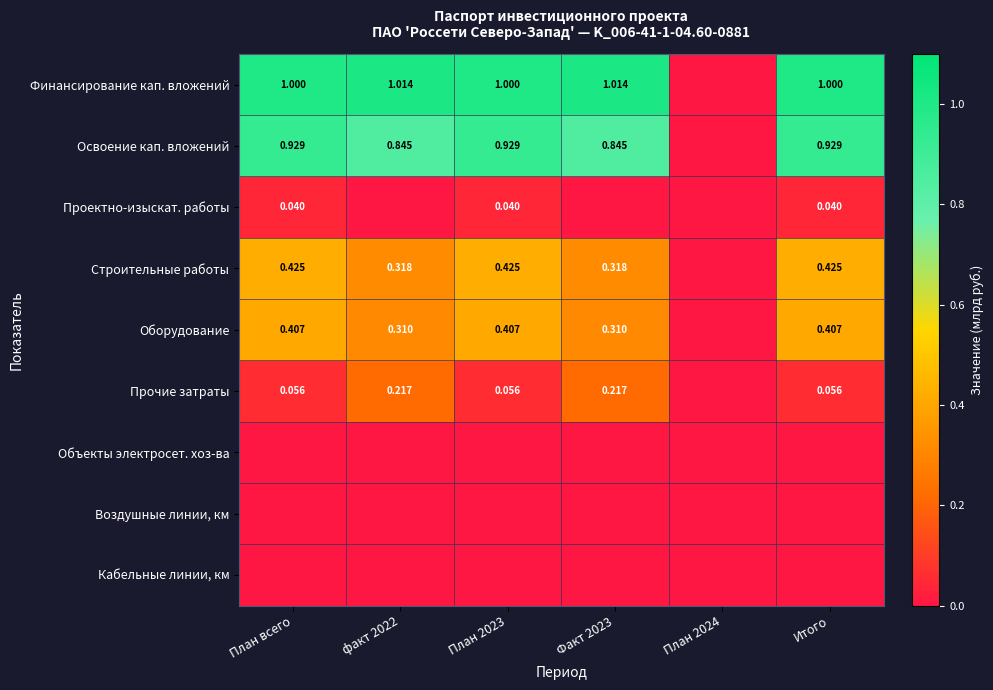

Is the value of Строительные работы at Итого greater than the value of Финансирование кап. вложений at План всего?

No